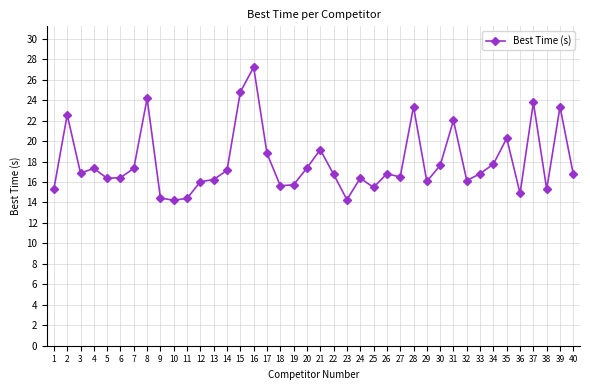

Read the value at 17.

18.8